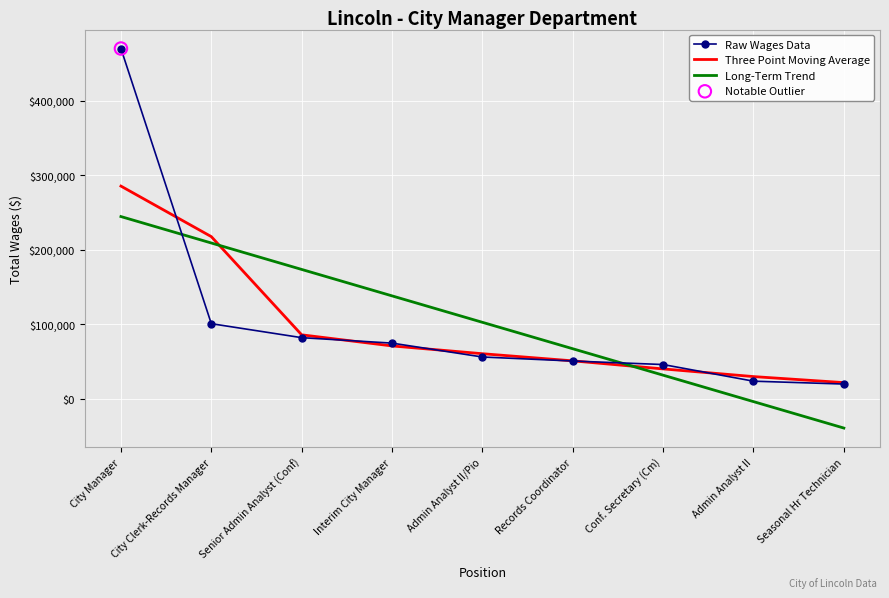

Is the value of Long-Term Trend at Interim City Manager greater than the value of Three Point Moving Average at Interim City Manager?

Yes